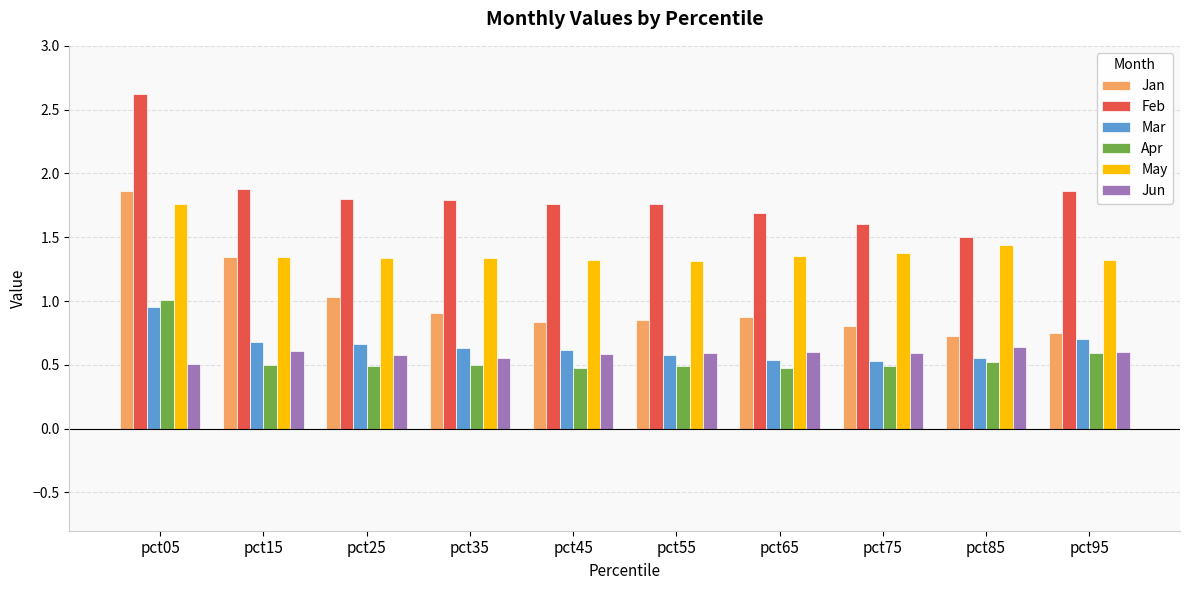

Which category has the highest value across all series?

pct05